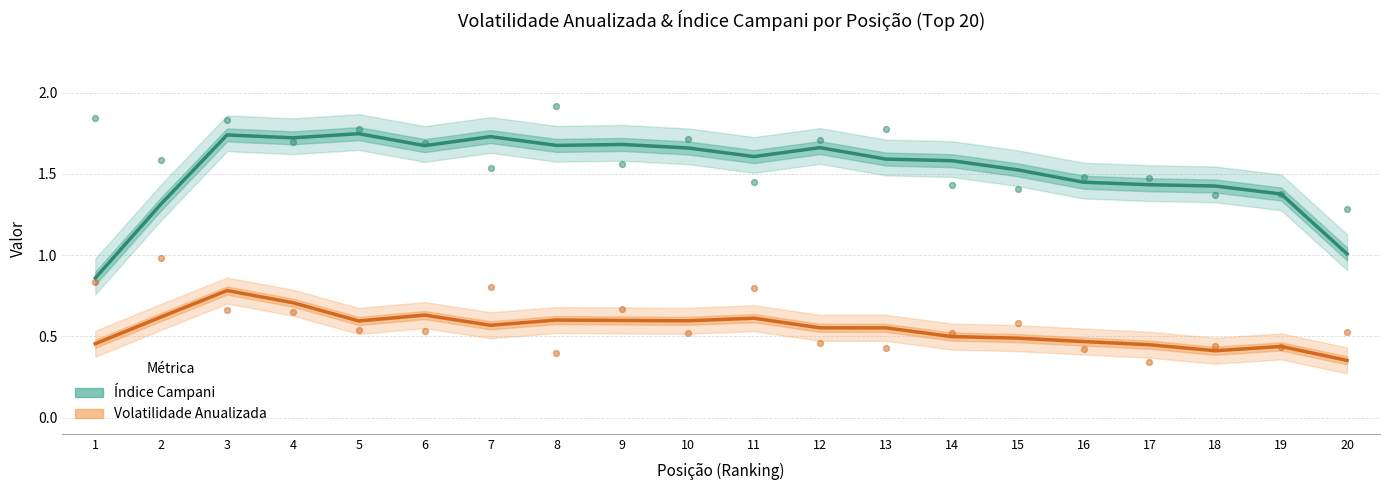

Which series has the widest spread of Y values?

Índice Campani